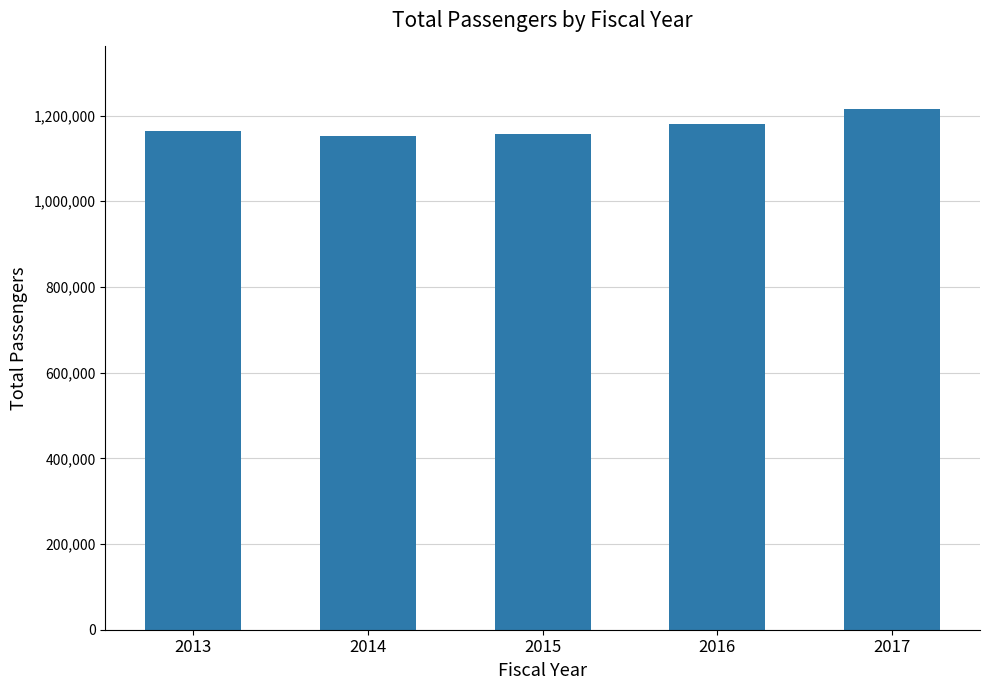

Reading left to right, transcribe all the data shown in this chart.

1165011	1151263	1157513	1180899	1215550